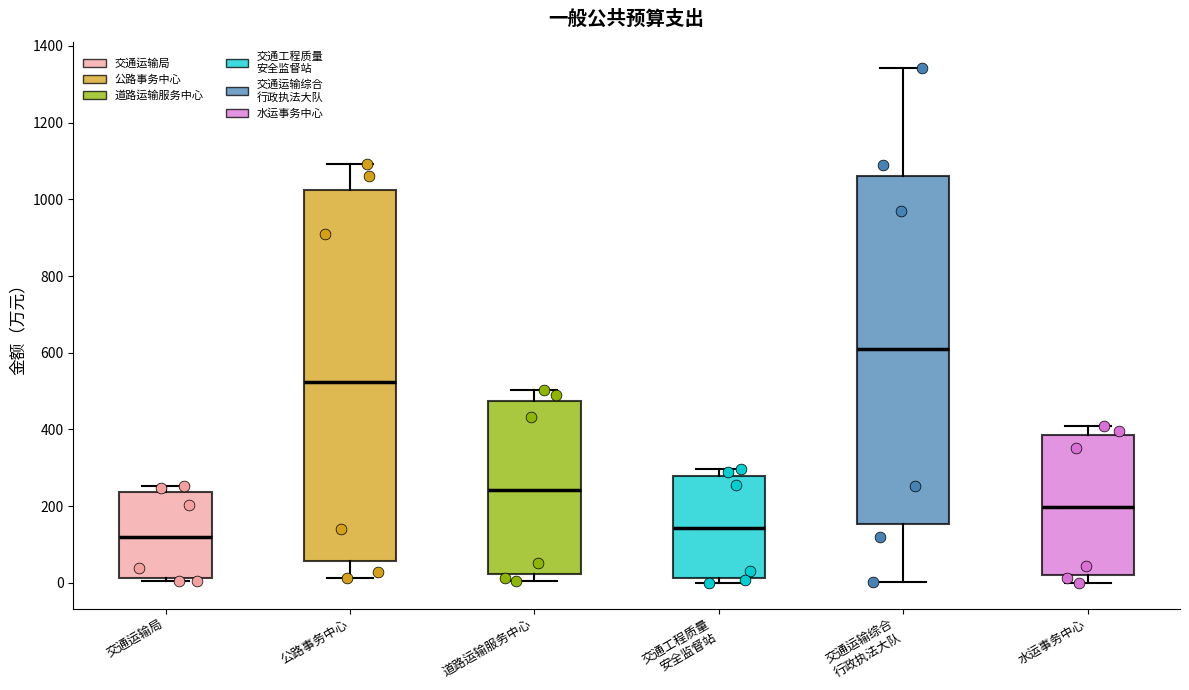

Comparing the boxes themselves (not the whiskers), which one is the tallest?

公路事务中心